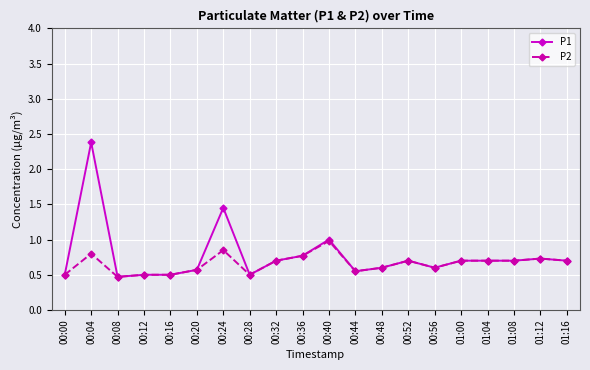

What is the difference between the maximum and minimum values in the P1 series?

1.9